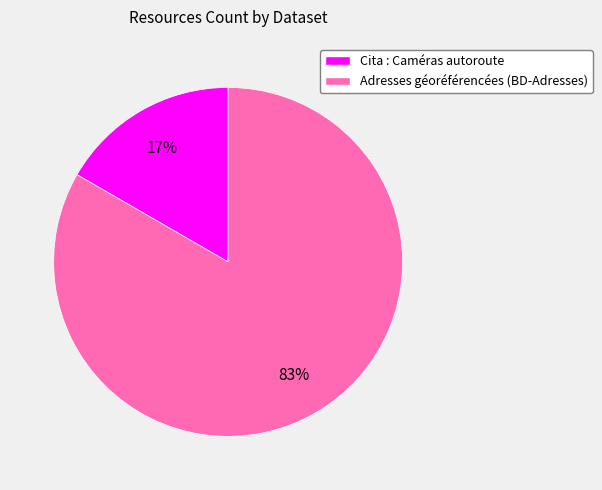

To the nearest percent, what is the combined percentage of Cita : Caméras autoroute and Adresses géoréférencées (BD-Adresses)?

100%